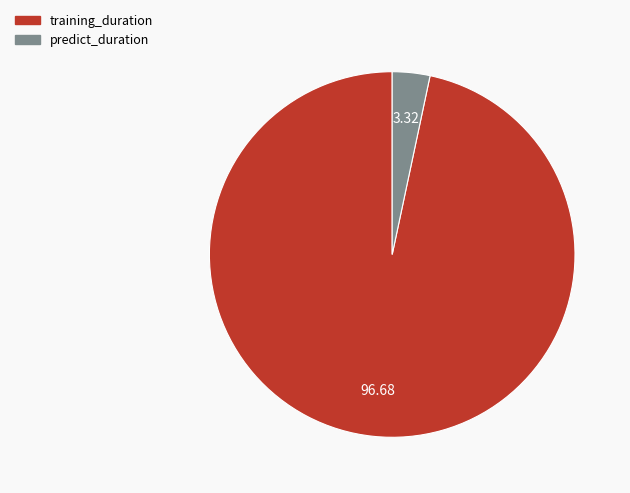

Between predict_duration and training_duration, which is larger?

training_duration